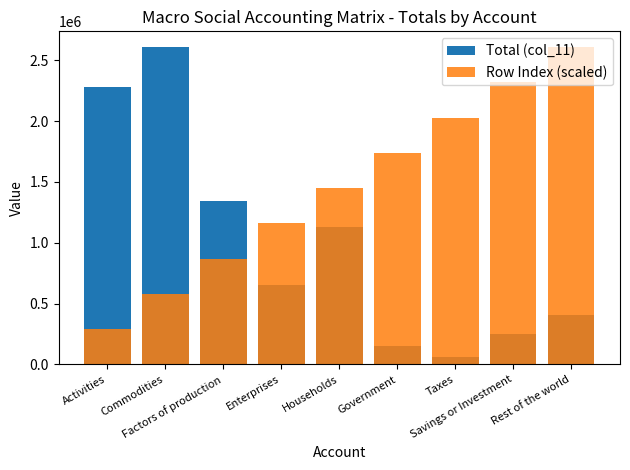

Rank the categories by Row Index (scaled) value from highest to lowest.

Rest of the world, Savings or Investment, Taxes, Government, Households, Enterprises, Factors of production, Commodities, Activities